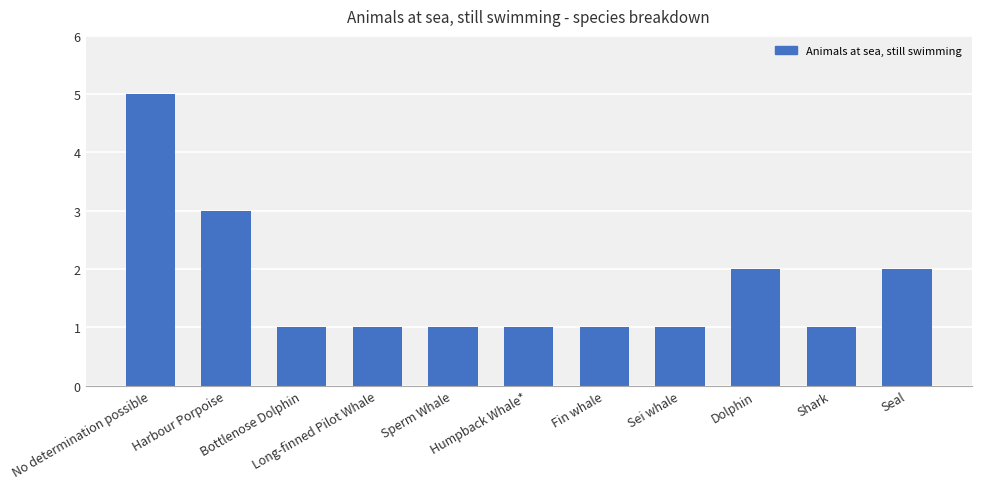

Reading left to right, what are all the values shown in this chart?

5	3	1	1	1	1	1	1	2	1	2